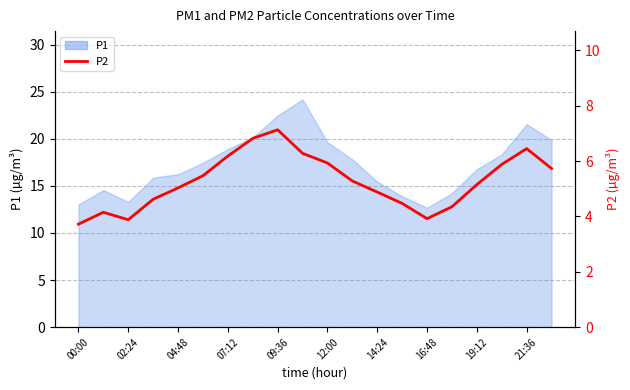

How many categories are shown in the chart?

20